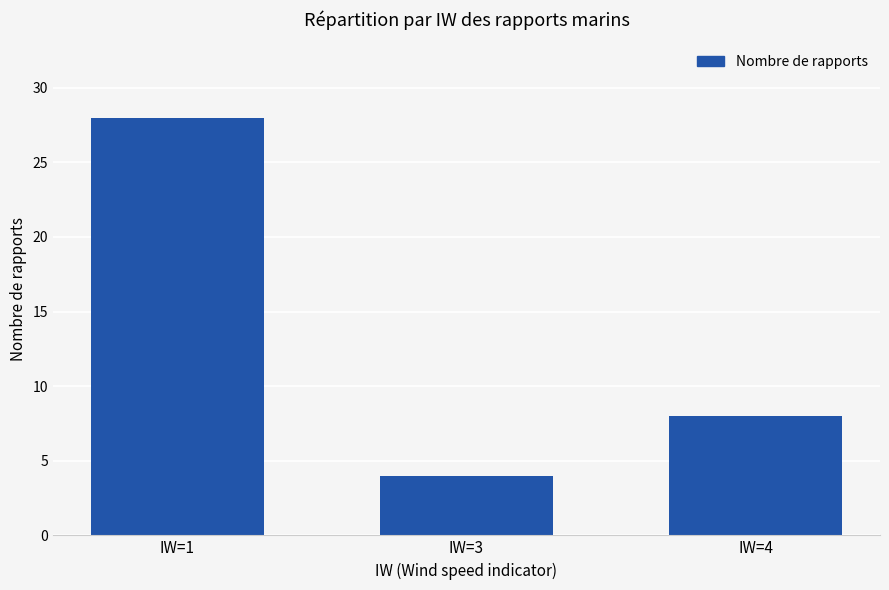

Reading left to right, extract all data points from this chart.

IW=1=28	IW=3=4	IW=4=8